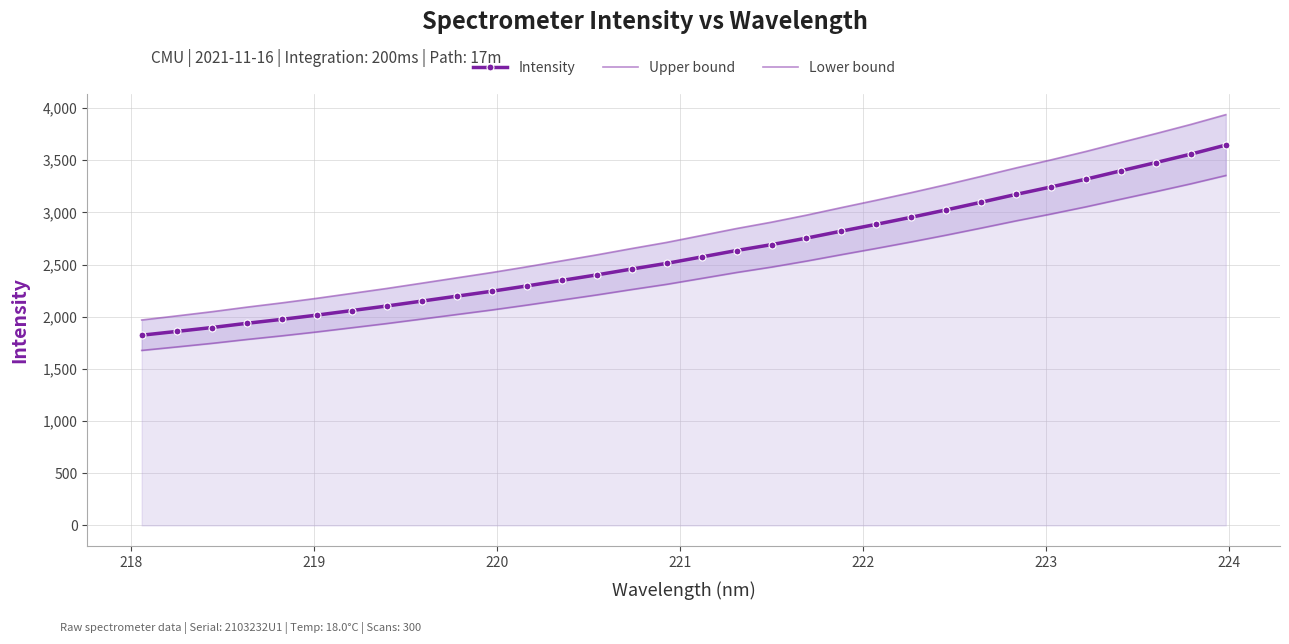

What is the highest value of the Intensity series?

3644.7